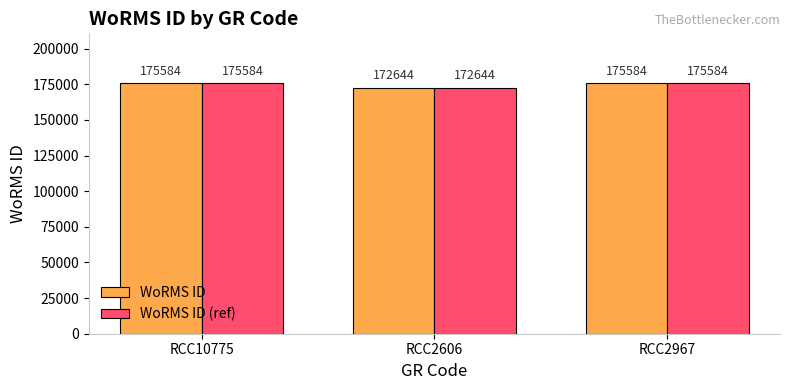

What are all the series names shown in the legend?

WoRMS ID, WoRMS ID (ref)